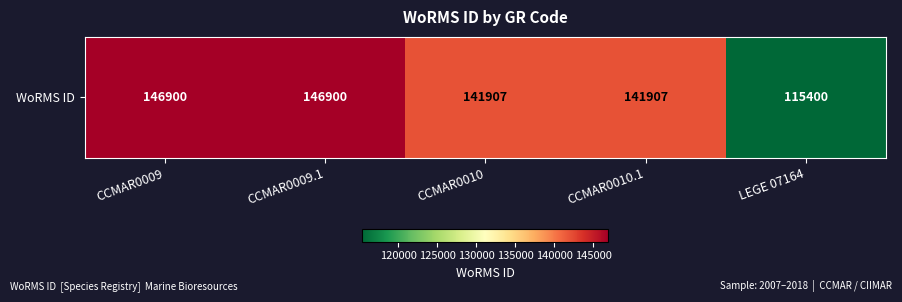

List the labels in order of value, largest first.

CCMAR0009, CCMAR0009.1, CCMAR0010, CCMAR0010.1, LEGE 07164